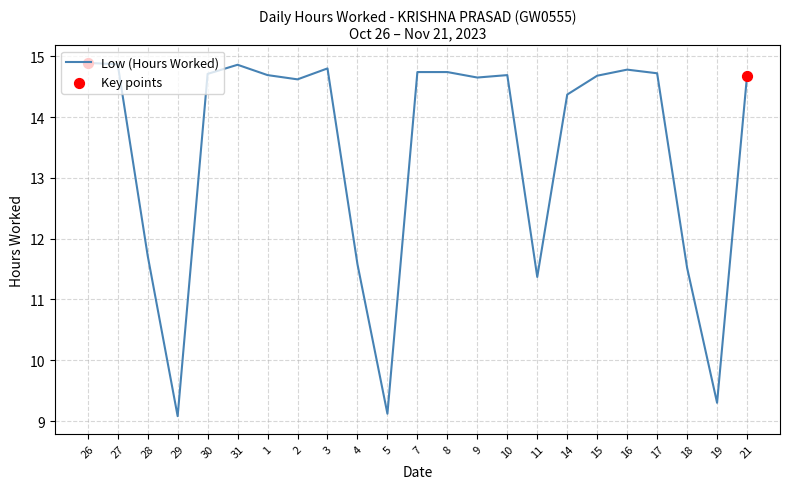

Between 21 and 14, which is larger?

21